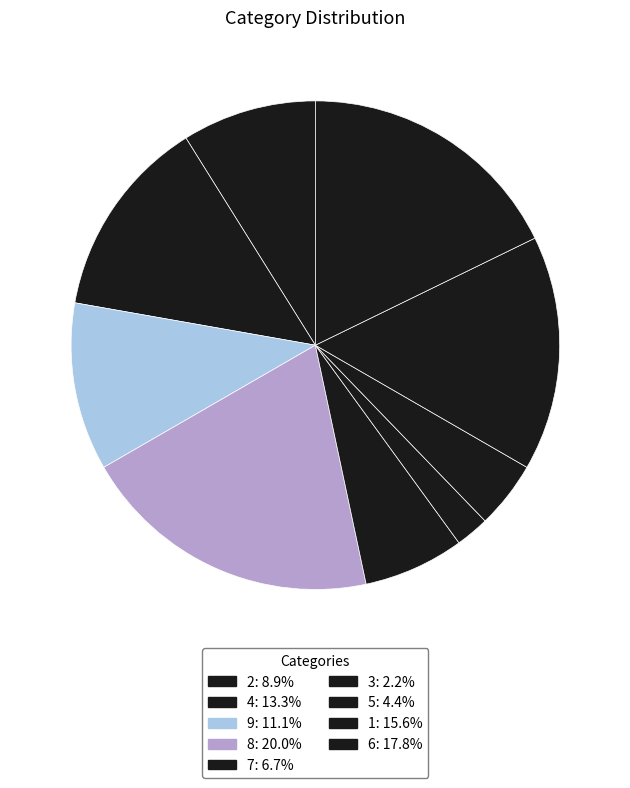

Count the number of slices in the pie.

9